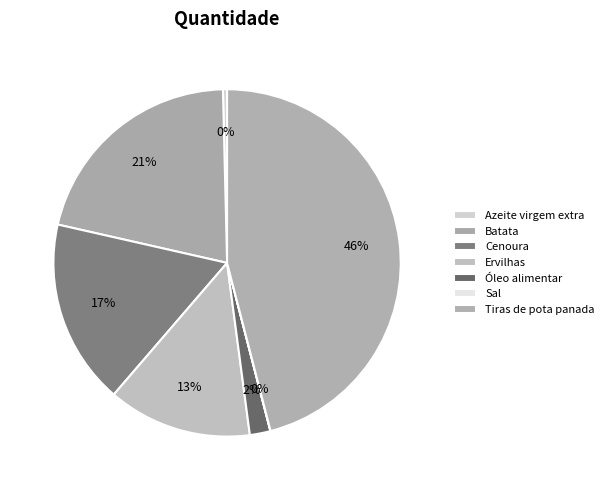

To the nearest percent, what is the combined percentage of Tiras de pota panada and Azeite virgem extra?

46%